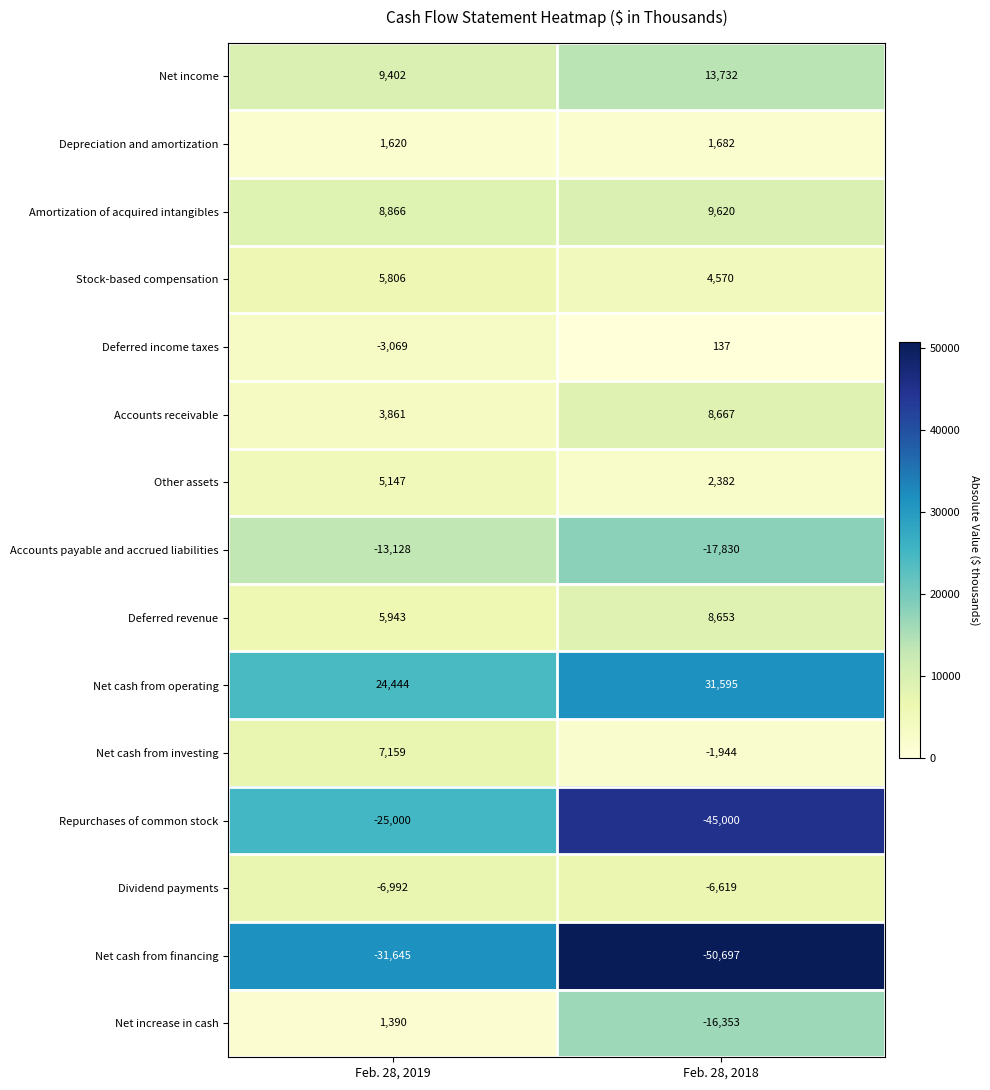

List the series in order of their peak value, lowest first.

Net cash from financing, Repurchases of common stock, Accounts payable and accrued liabilities, Dividend payments, Deferred income taxes, Net increase in cash, Depreciation and amortization, Other assets, Stock-based compensation, Net cash from investing, Deferred revenue, Accounts receivable, Amortization of acquired intangibles, Net income, Net cash from operating